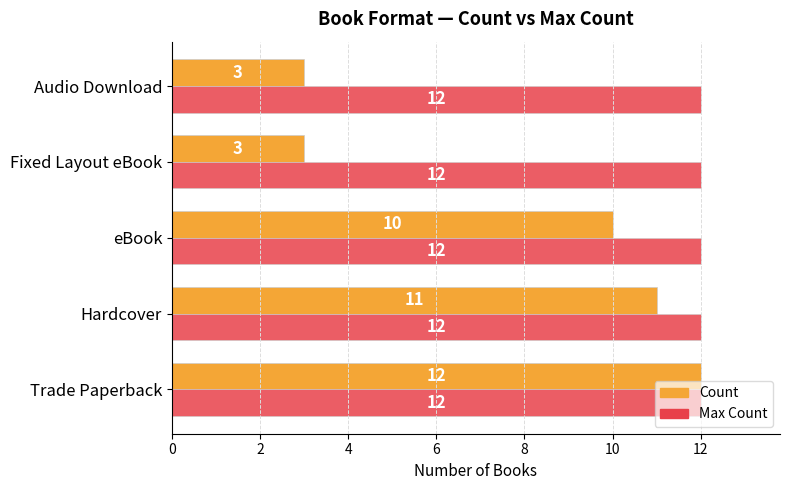

What is the maximum value shown in the chart?

12